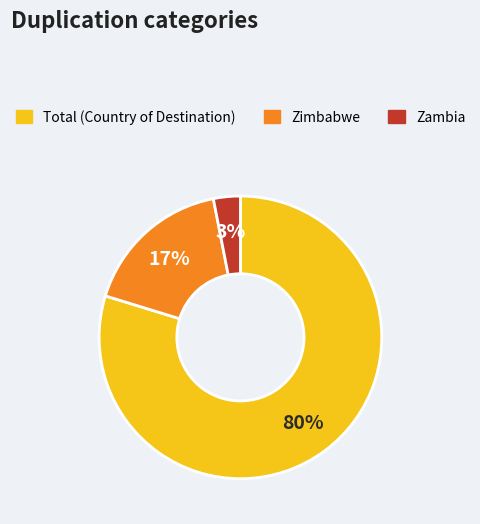

Does any single category account for the majority?

Yes